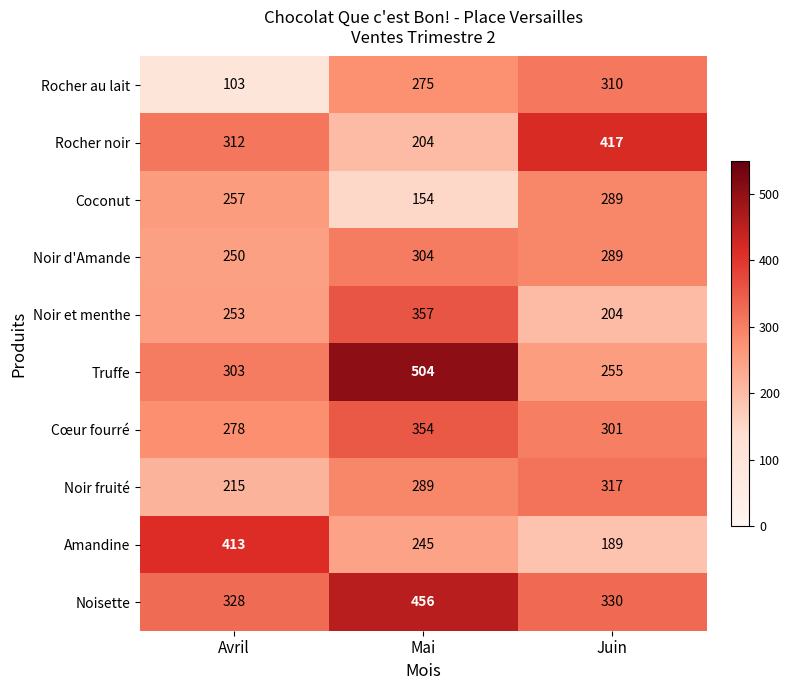

The Cœur fourré series shows 72 at Avril. True or false?

False